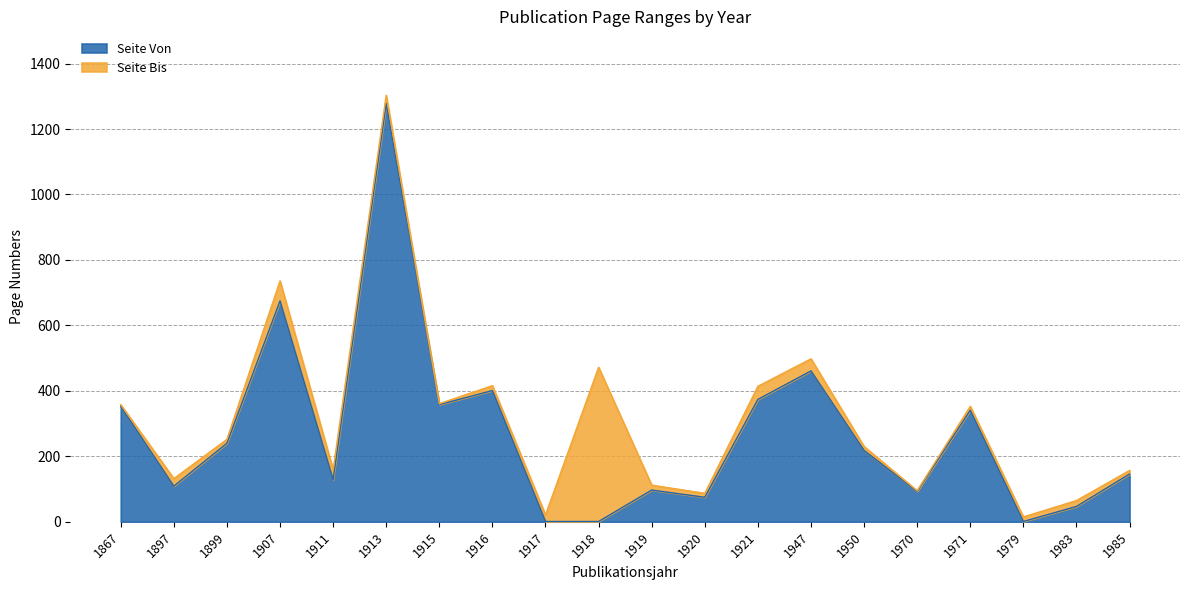

The Seite Bis series shows 95 at 1970. True or false?

True